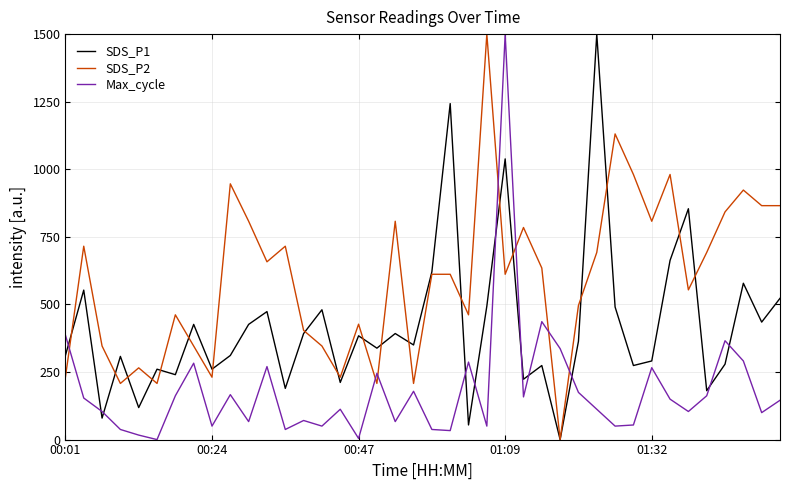

Which series has the largest total across all categories?

SDS_P2